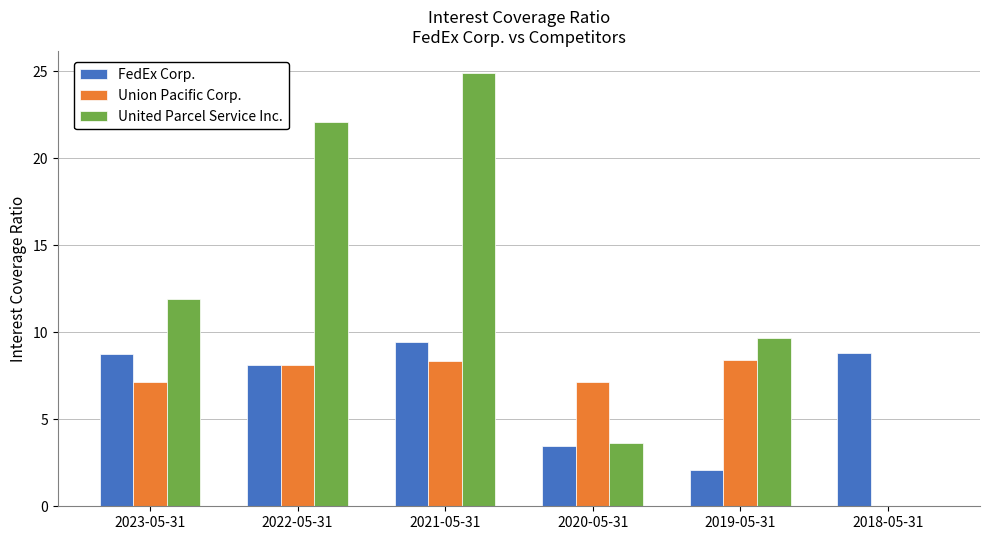

Does the chart contain stacked bars?

No